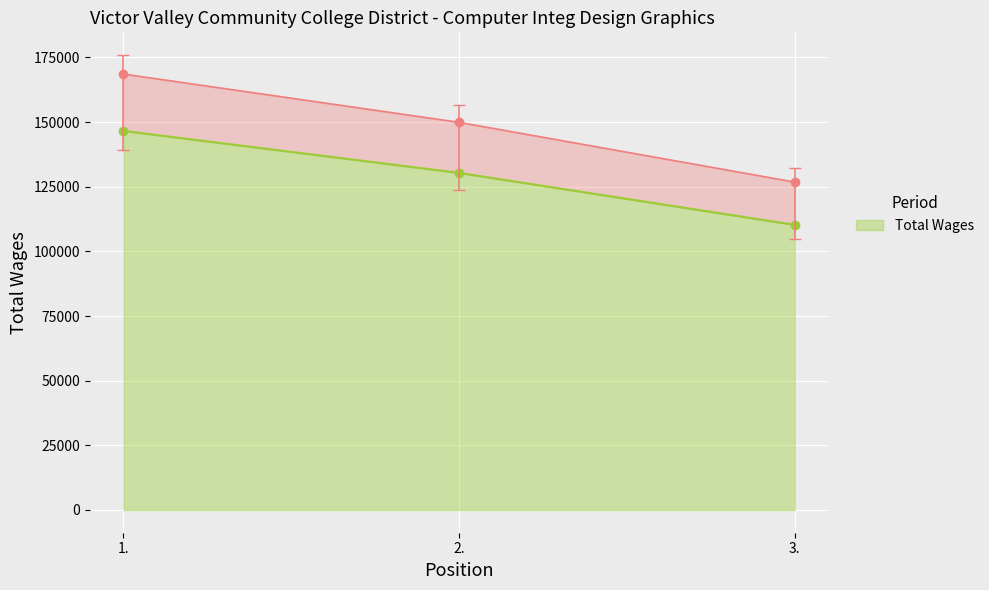

What is the label of the 2nd point from the right?

2.